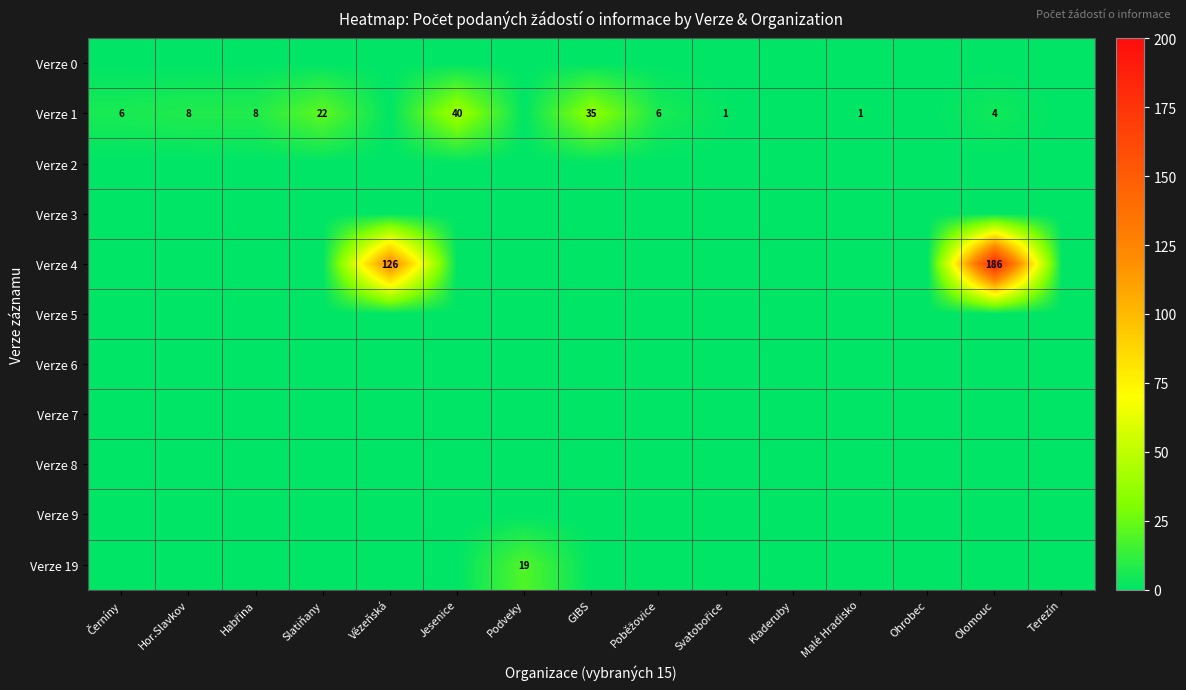

What is the difference between the Verze 1 values at Hor.Slavkov and Olomouc?

4